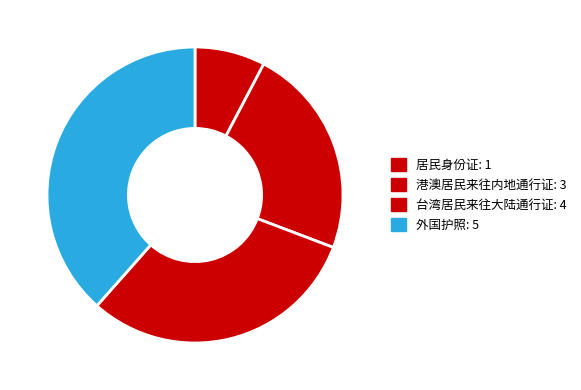

True or false: 港澳居民来往内地通行证 accounts for 31% of the total.

False